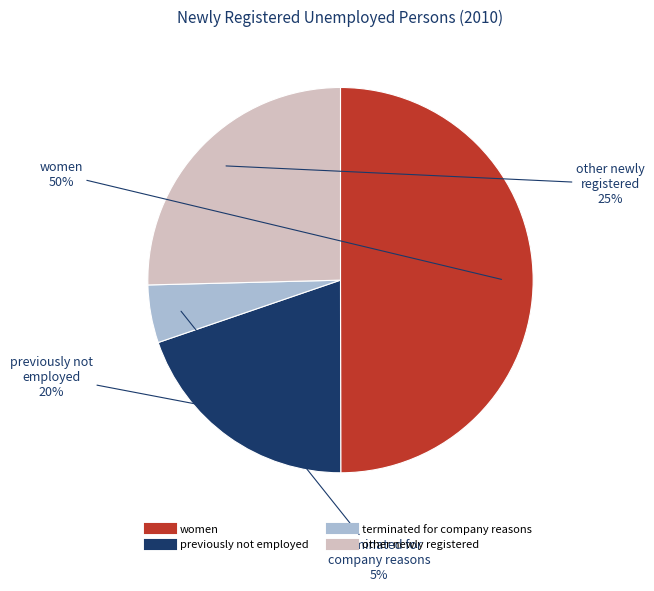

To the nearest percent, what is the average slice percentage?

25%